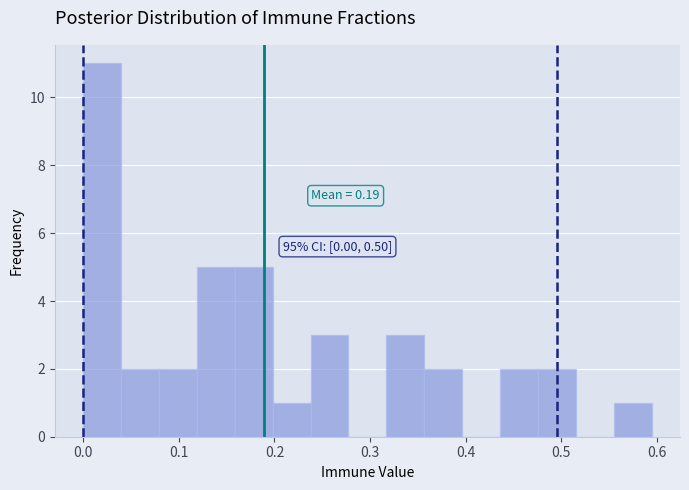

Read against the x-axis, roughly where is the centre of the tallest bar?

0.02